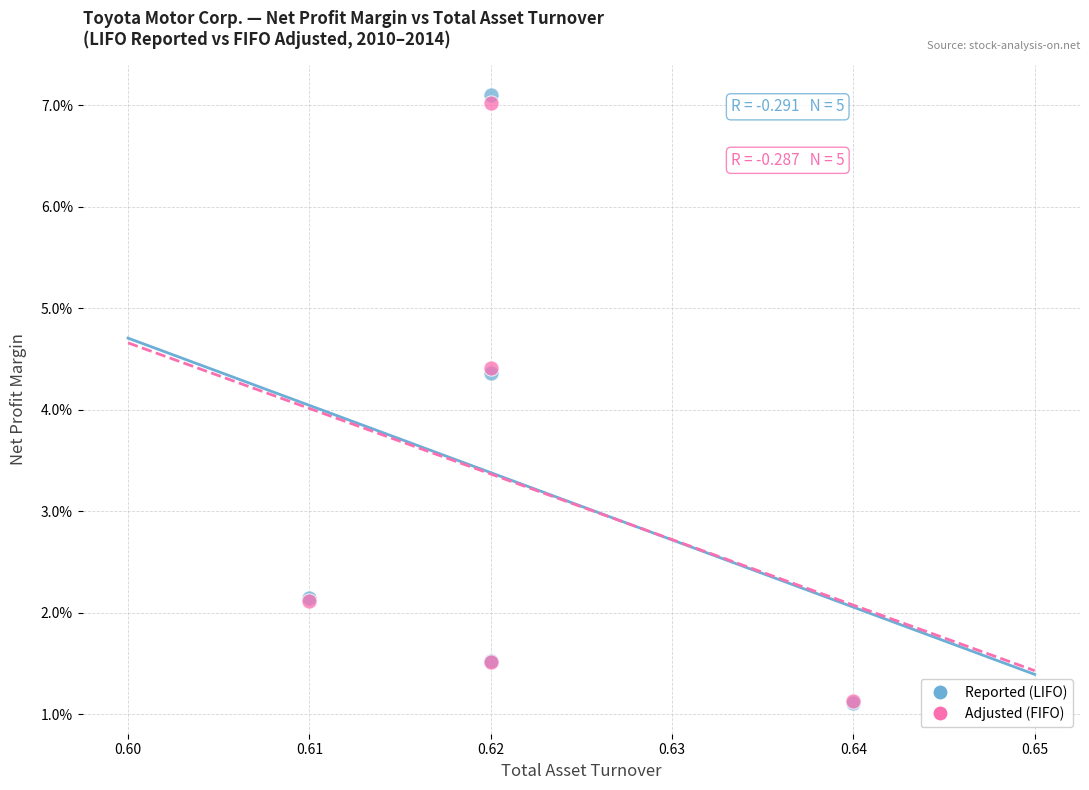

Which series has the widest spread of Y values?

Reported (LIFO)